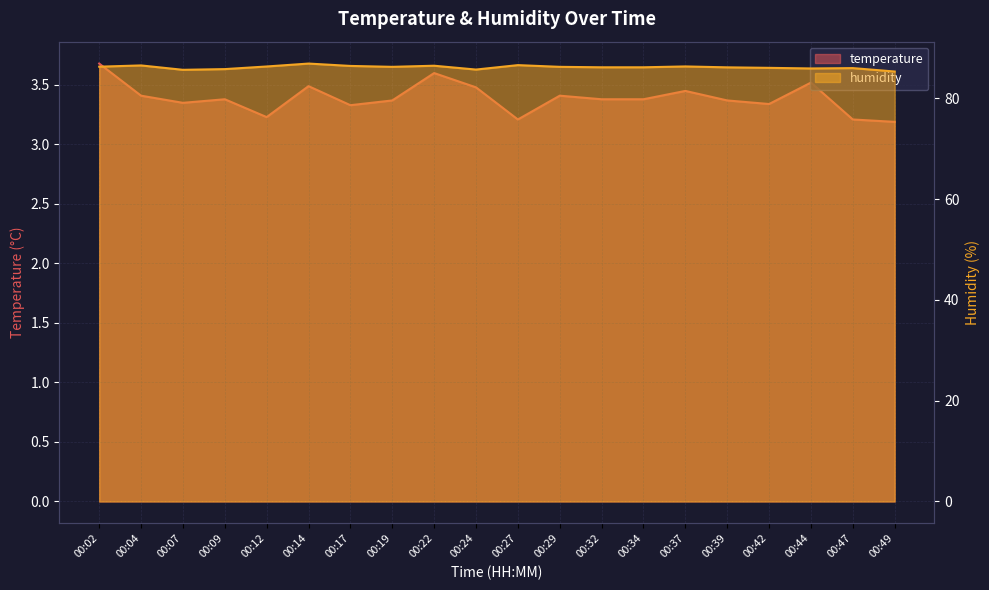

What is the average value of the temperature series?

3.4